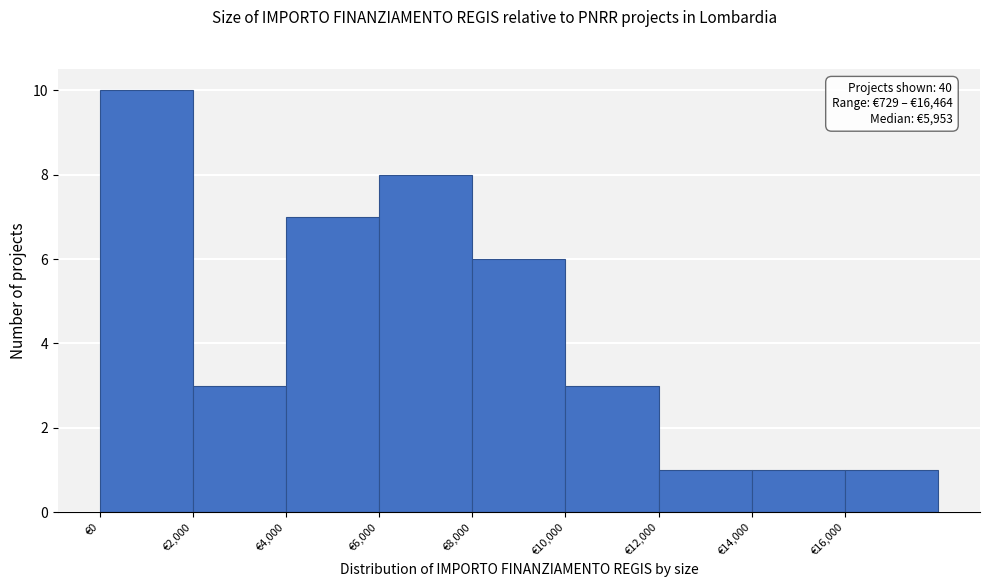

Which range on the x-axis has the tallest bar?

0 to 2000